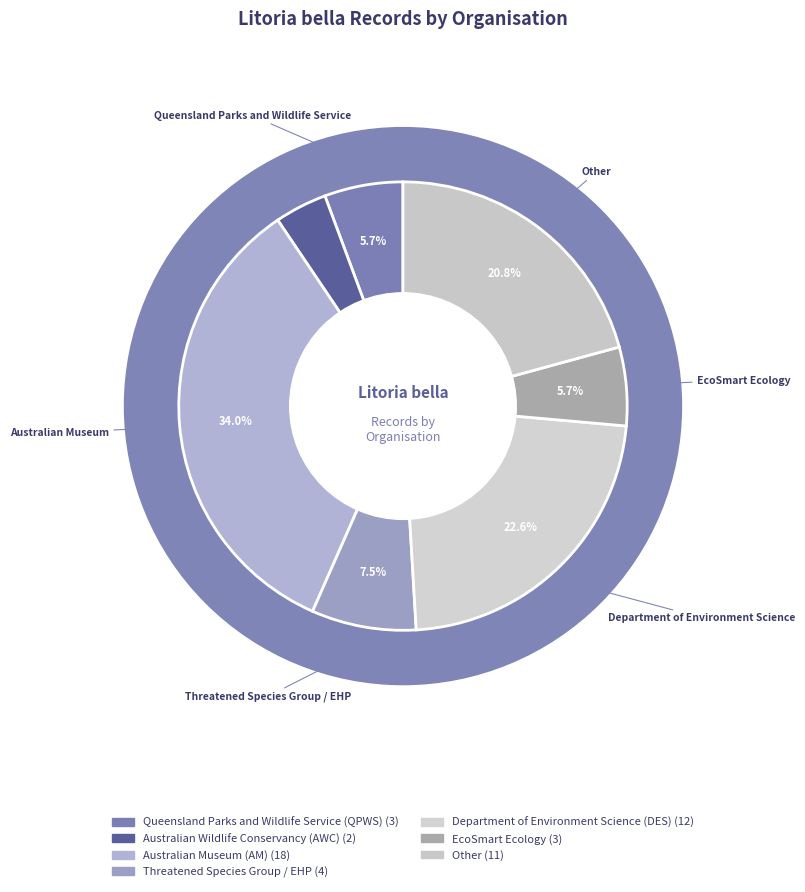

Rank the categories by value from highest to lowest.

Australian Museum (AM), Department of Environment Science (DES), Other, Threatened Species Group / EHP, Queensland Parks and Wildlife Service (QPWS), EcoSmart Ecology, Australian Wildlife Conservancy (AWC)